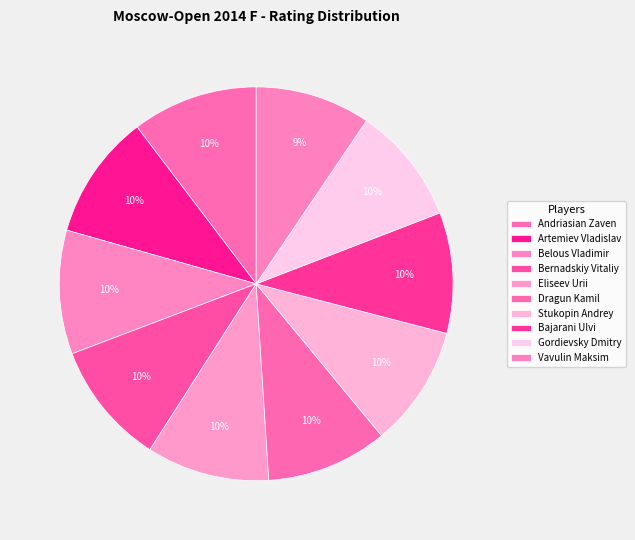

Count the number of slices in the pie.

10